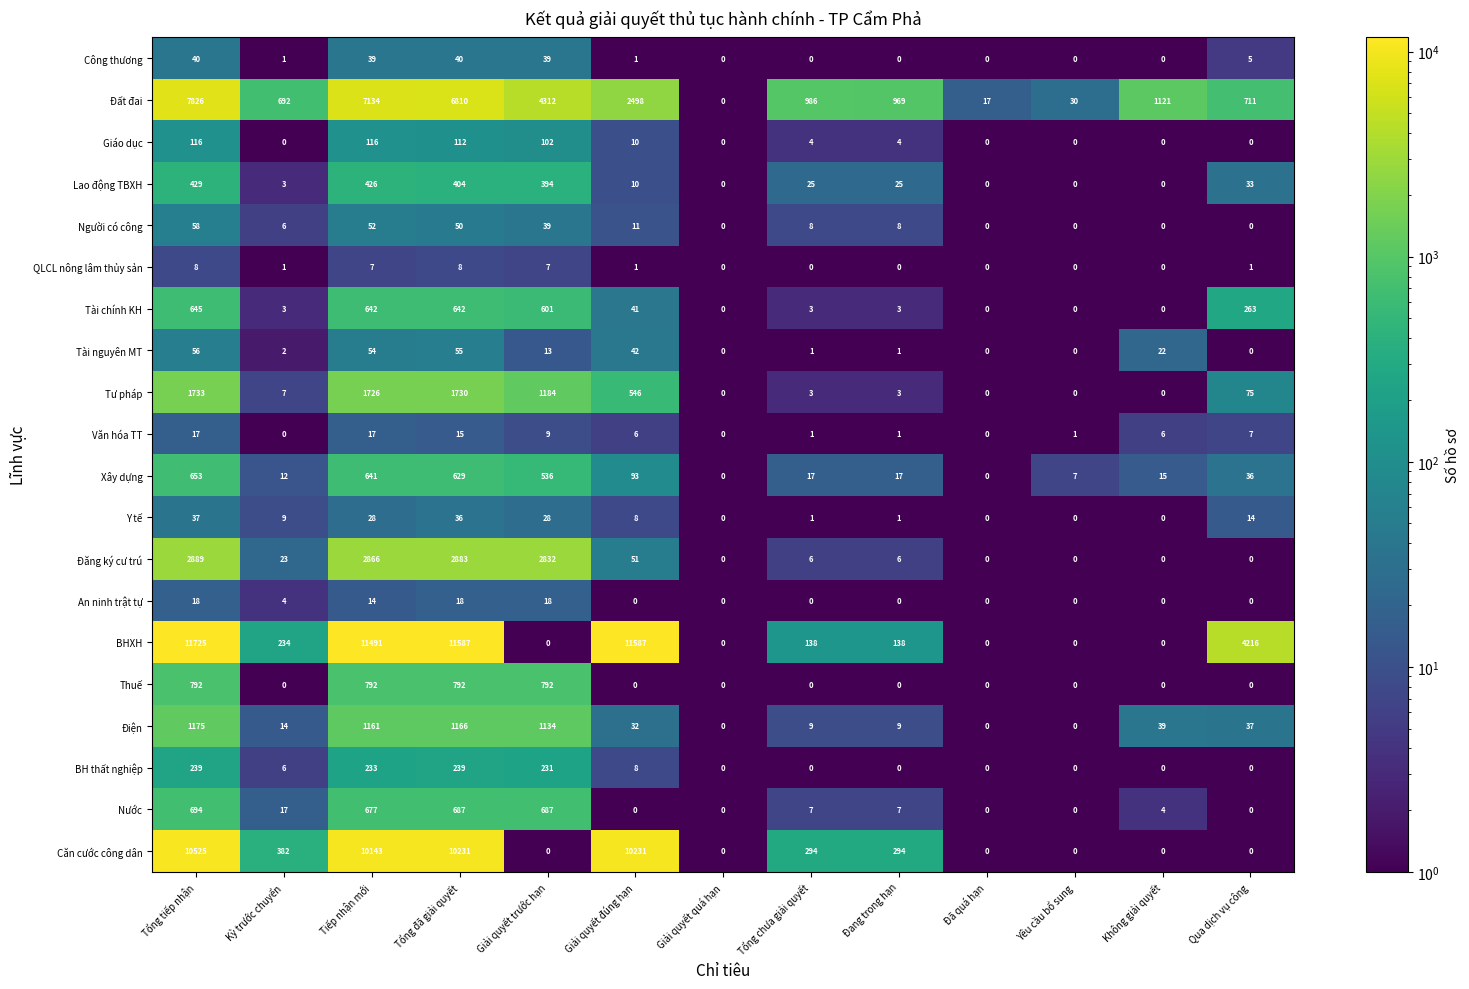

The Căn cước công dân series shows 4267 at Tiếp nhận mới. True or false?

False